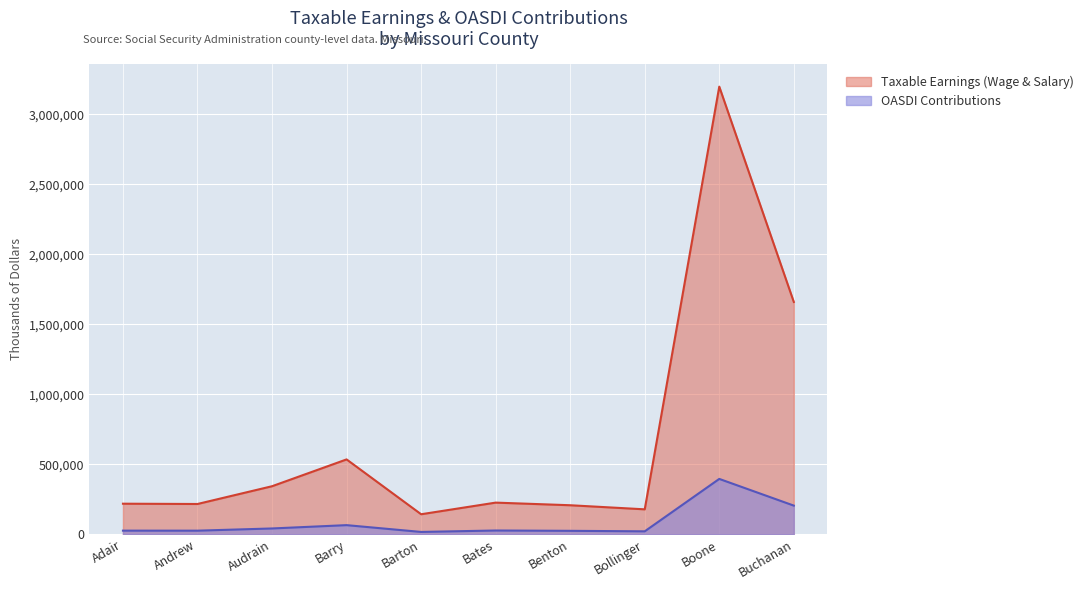

Rank the series by their average value, from lowest to highest.

OASDI Contributions, Taxable Earnings (Wage & Salary)